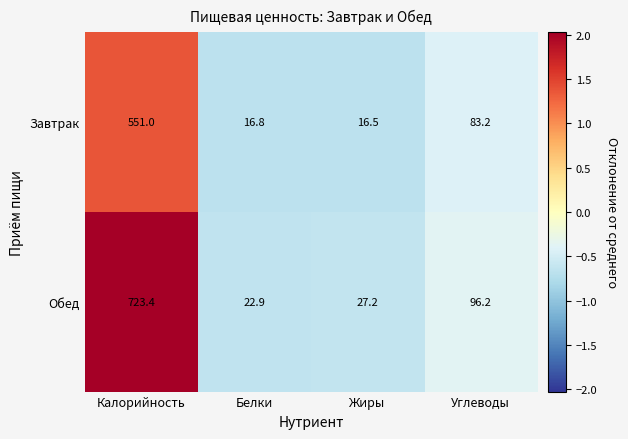

List the labels in order of Завтрак value, smallest first.

Жиры, Белки, Углеводы, Калорийность